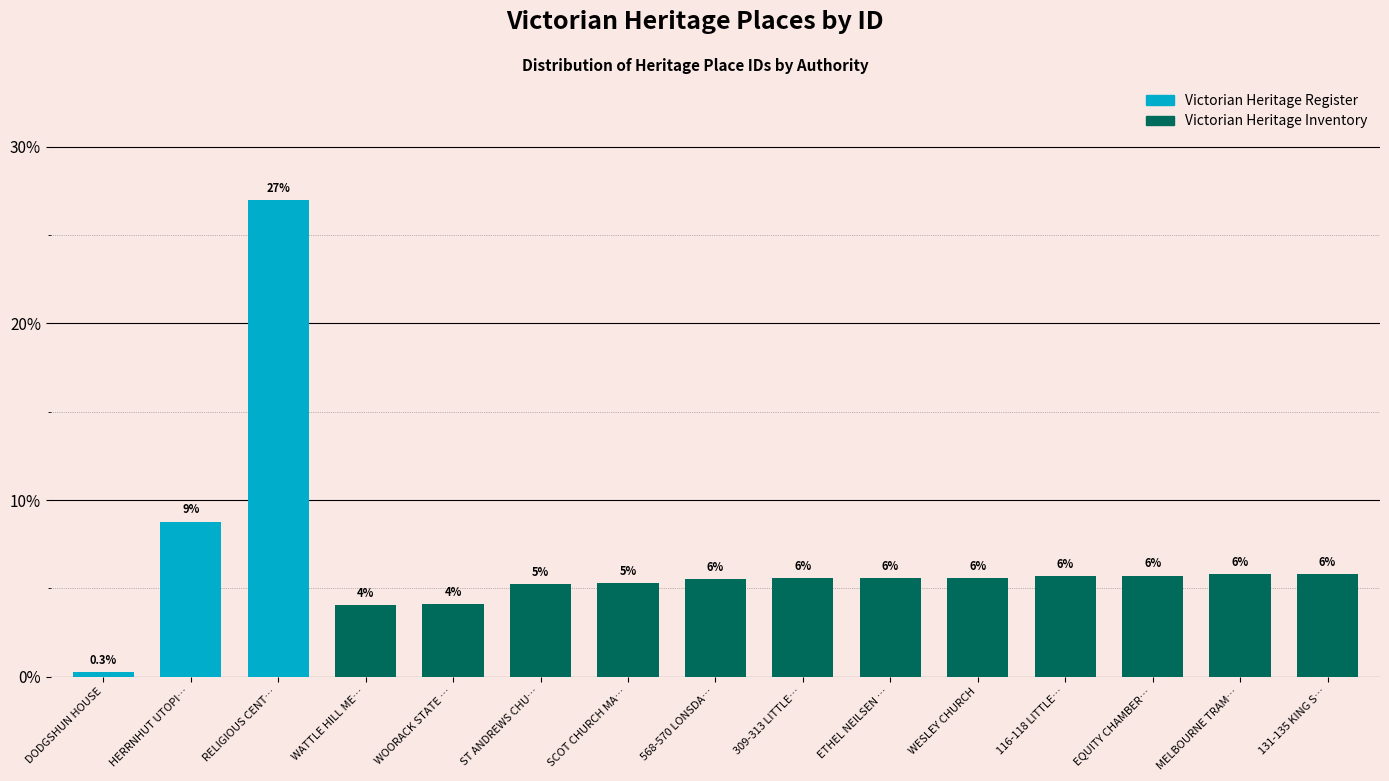

Which label corresponds to the largest value in the chart?

RELIGIOUS CENT…